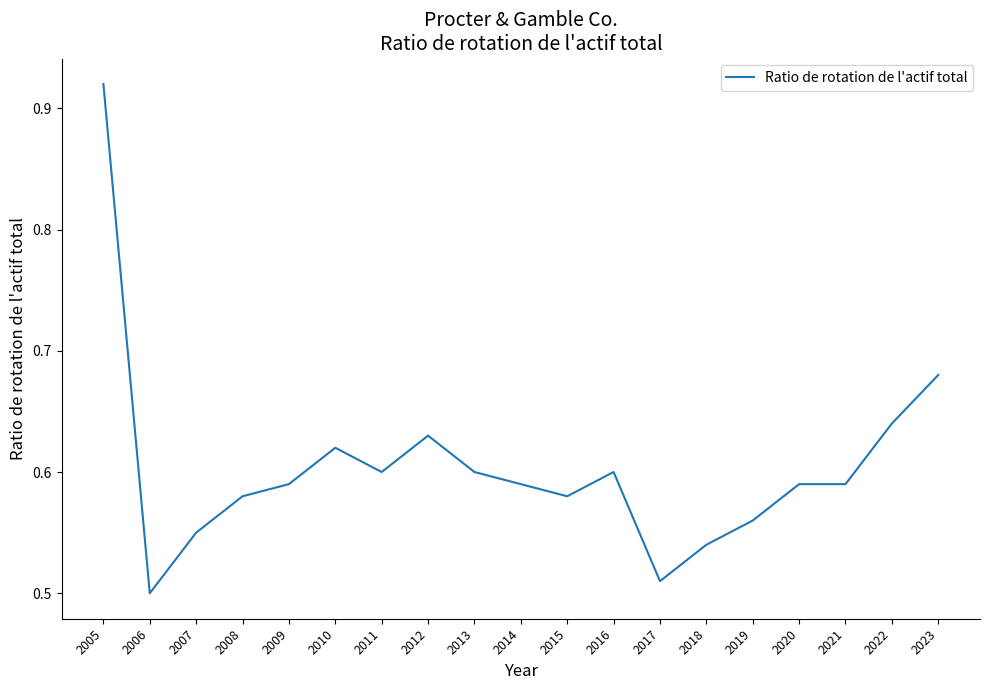

The chart shows a value of 0.2 at 2018. True or false?

False